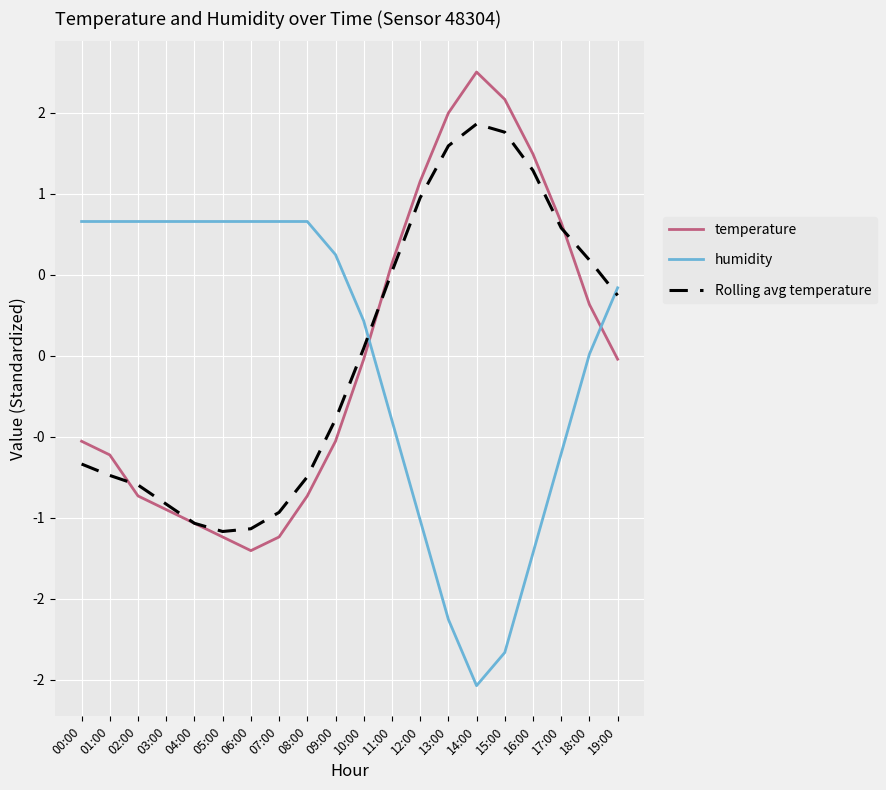

Is this an area chart (filled region under the line)?

No